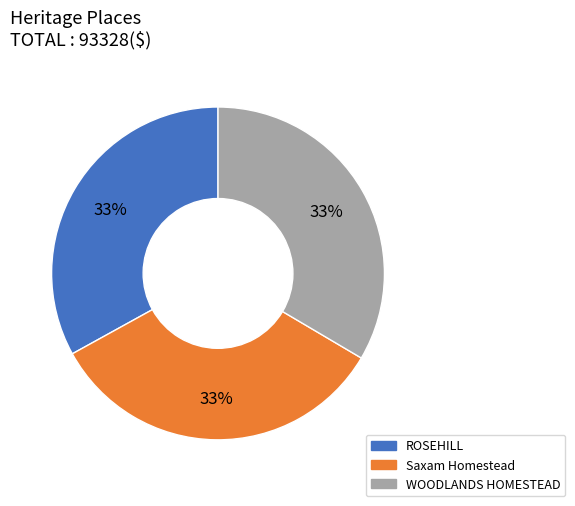

Combined, do WOODLANDS HOMESTEAD and ROSEHILL account for over 50%?

Yes